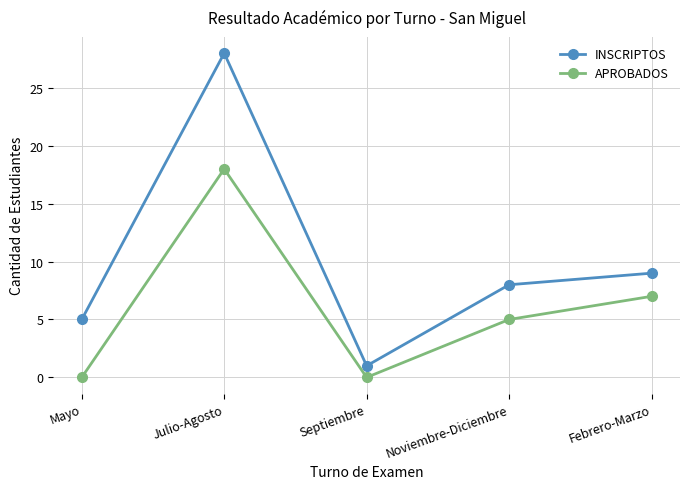

True or false: INSCRIPTOS and APROBADOS intersect in this chart.

False